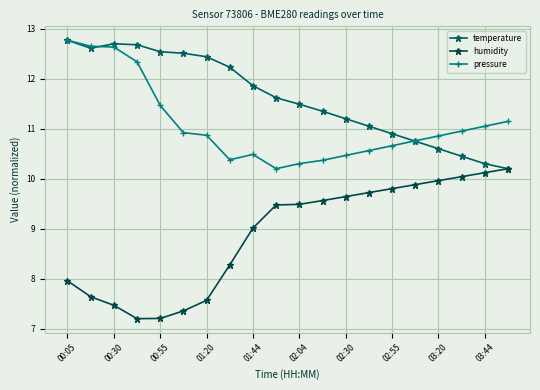

How many data points does each series have?

20